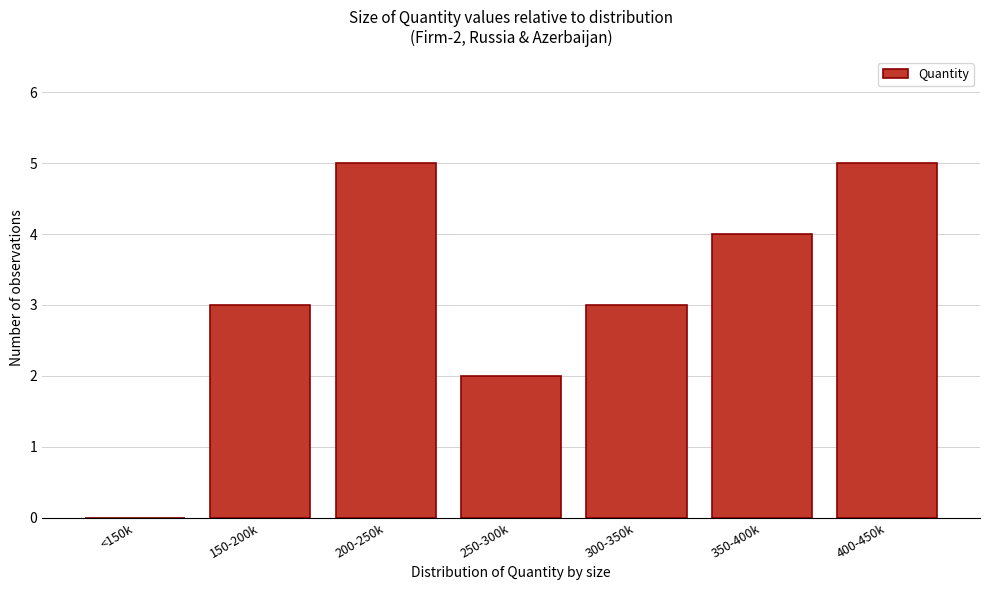

Reading right to left, extract all data points from this chart.

400-450k=5	350-400k=4	300-350k=3	250-300k=2	200-250k=5	150-200k=3	<150k=0